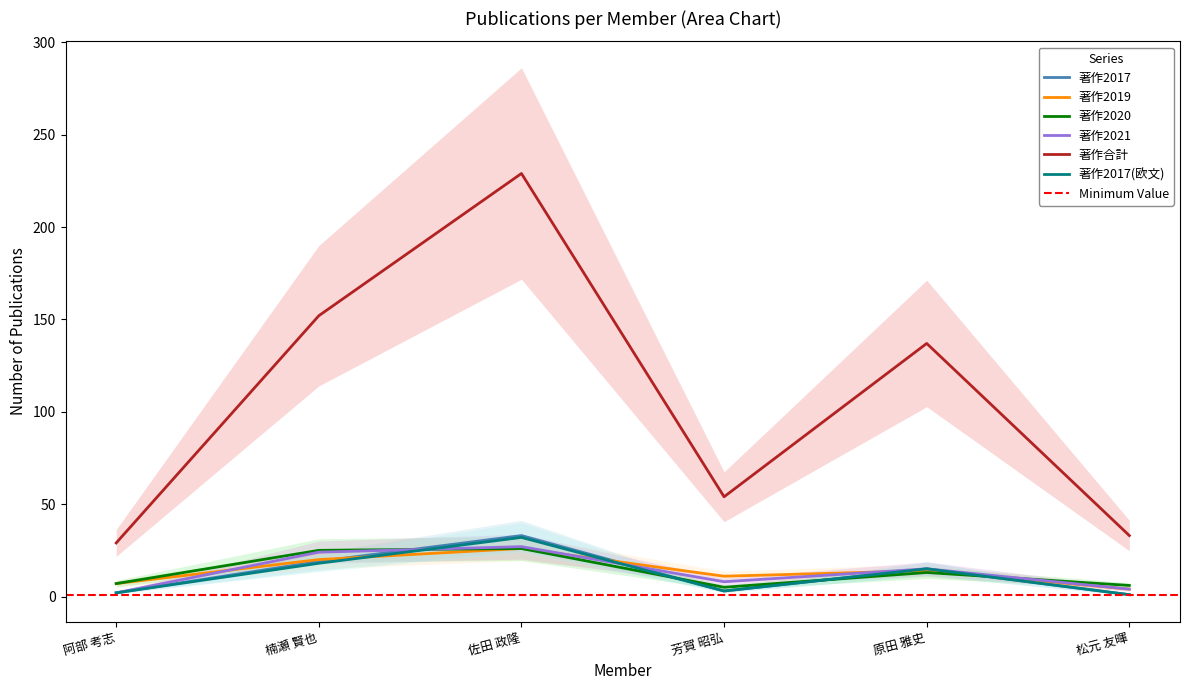

What is the minimum value shown in the chart?

1